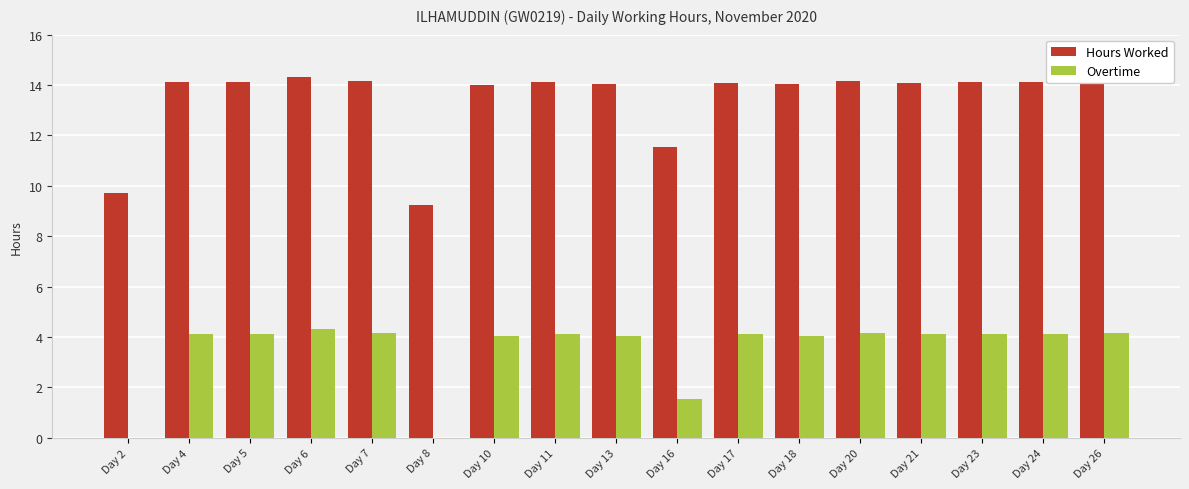

Between Day 2 and Day 10, which series saw the biggest shift?

Hours Worked